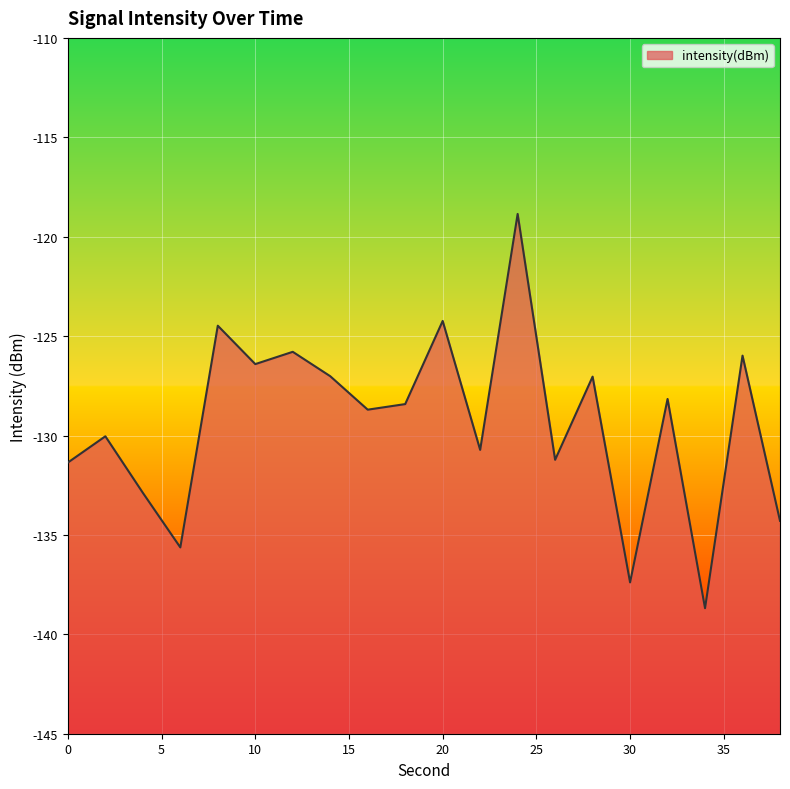

Which label corresponds to the smallest value in the chart?

34